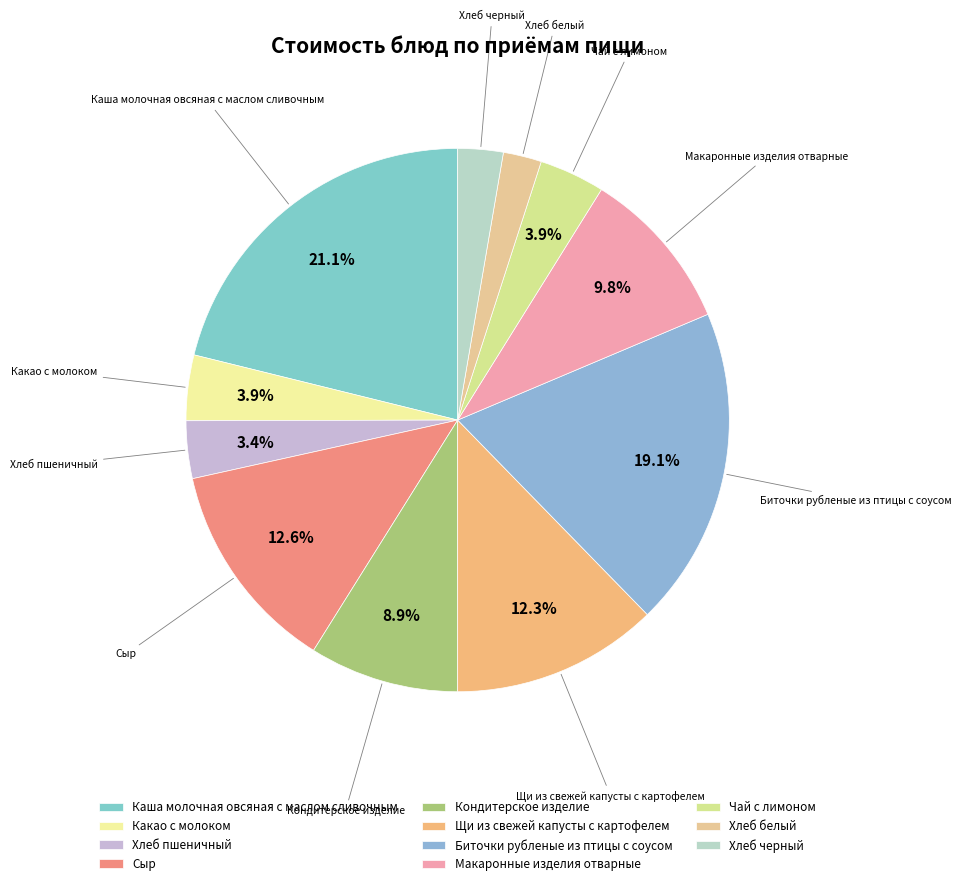

What percentage is the Какао с молоком slice, to the nearest percent?

4%